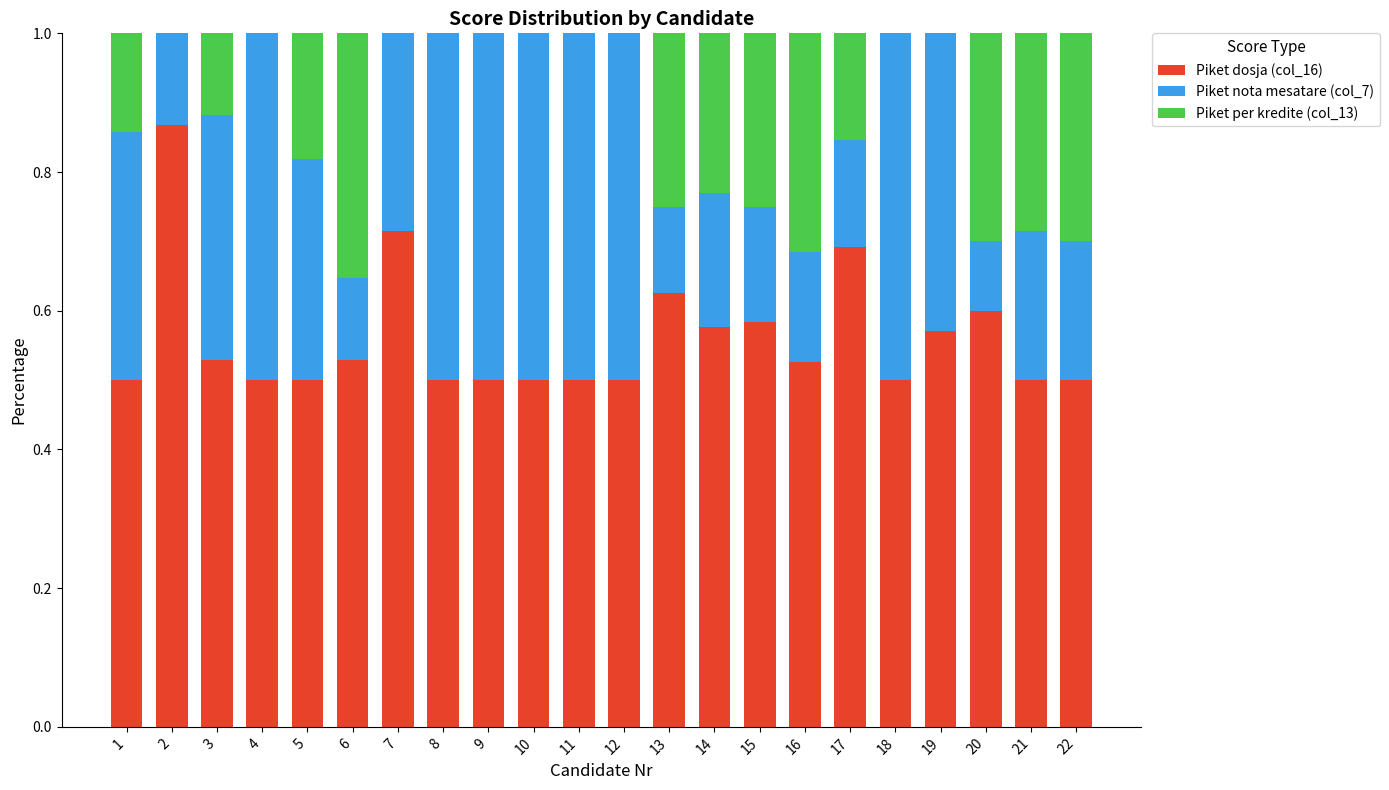

What is the sum of all Piket dosja (col_16) values?

12.3